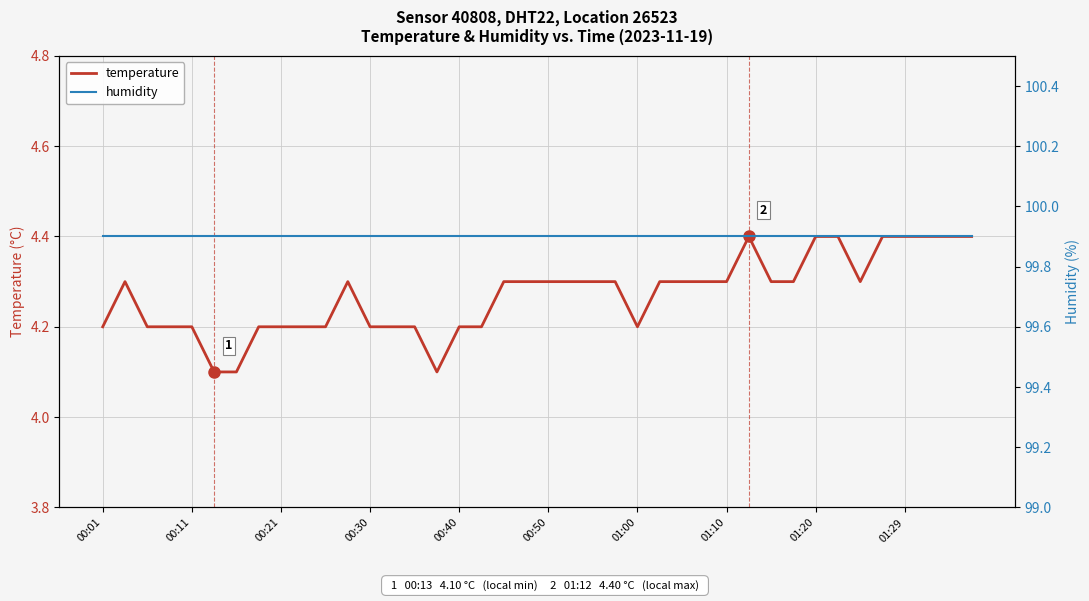

True or false: temperature and humidity intersect in this chart.

False